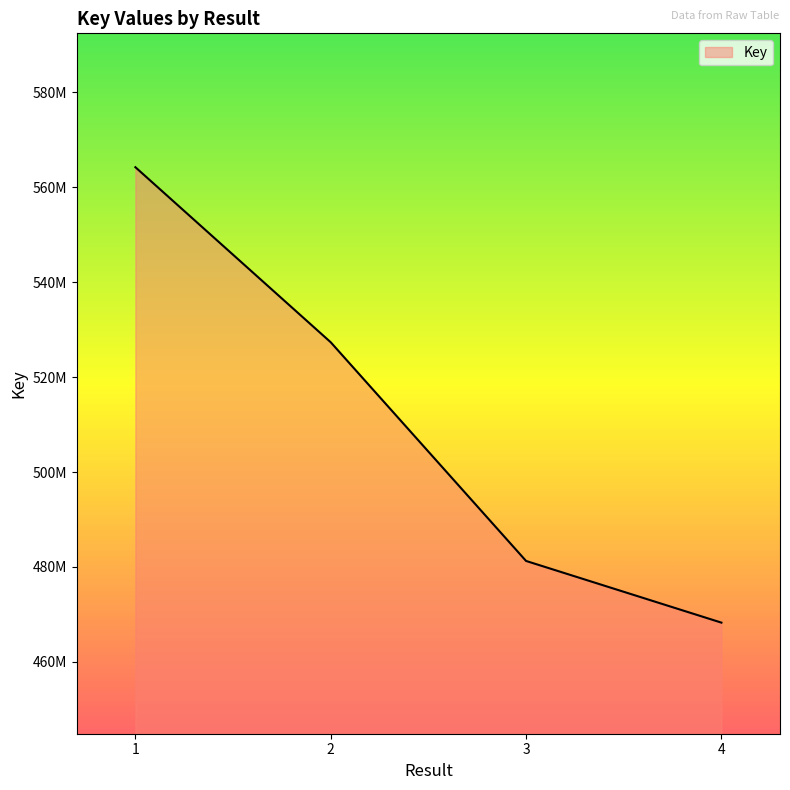

What is the value of the 2nd point from the left?

527362520